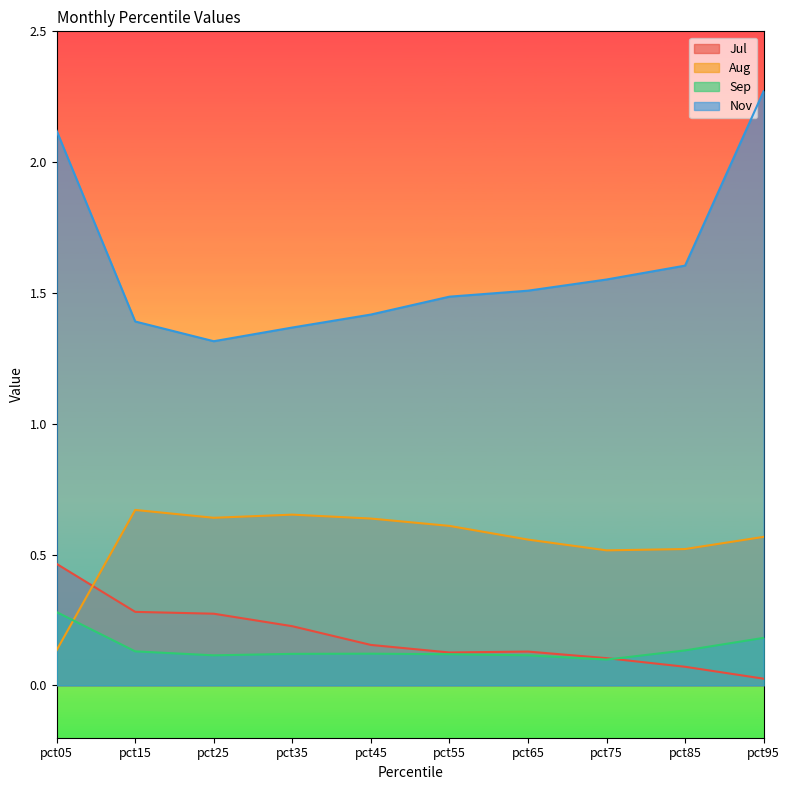

At which label is Sep closest to 0?

pct75